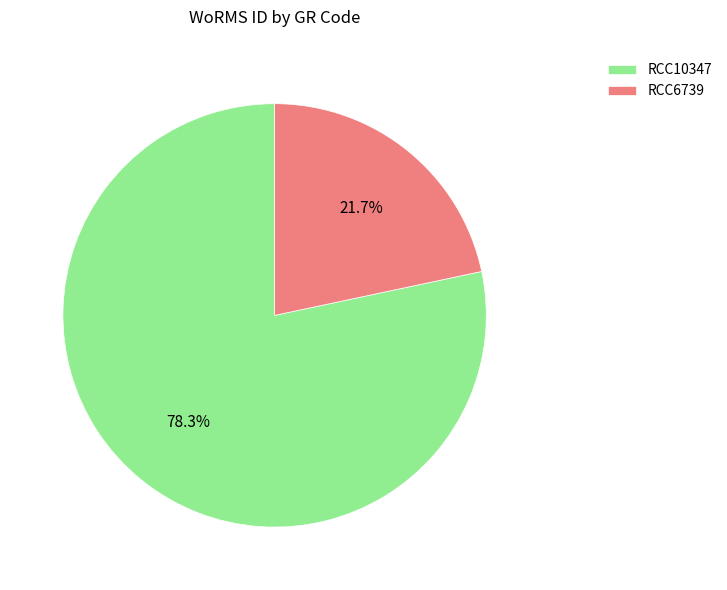

Approximately how many times larger is the value at RCC10347 compared to RCC6739?

3.6